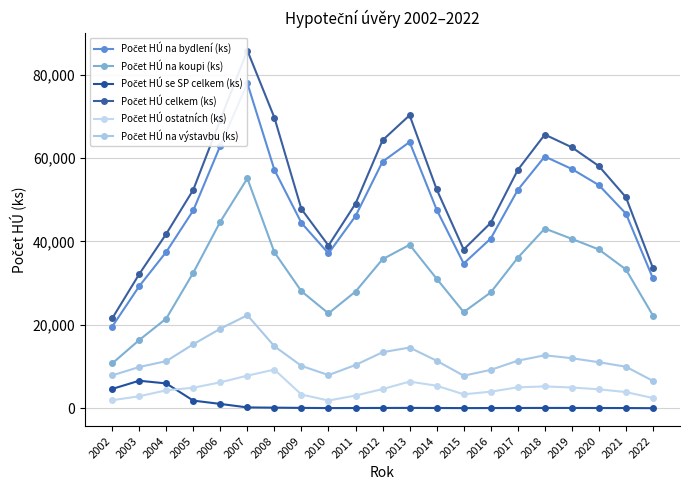

Between 2009 and 2017, which series saw the biggest shift?

Počet HÚ celkem (ks)